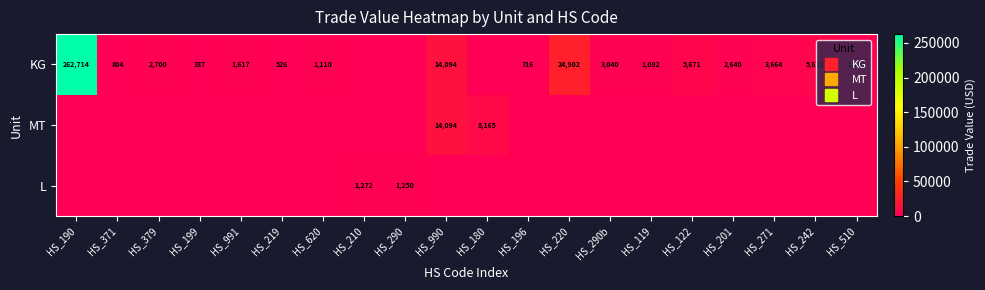

The value of MT at HS_379 is -6746. True or false?

False